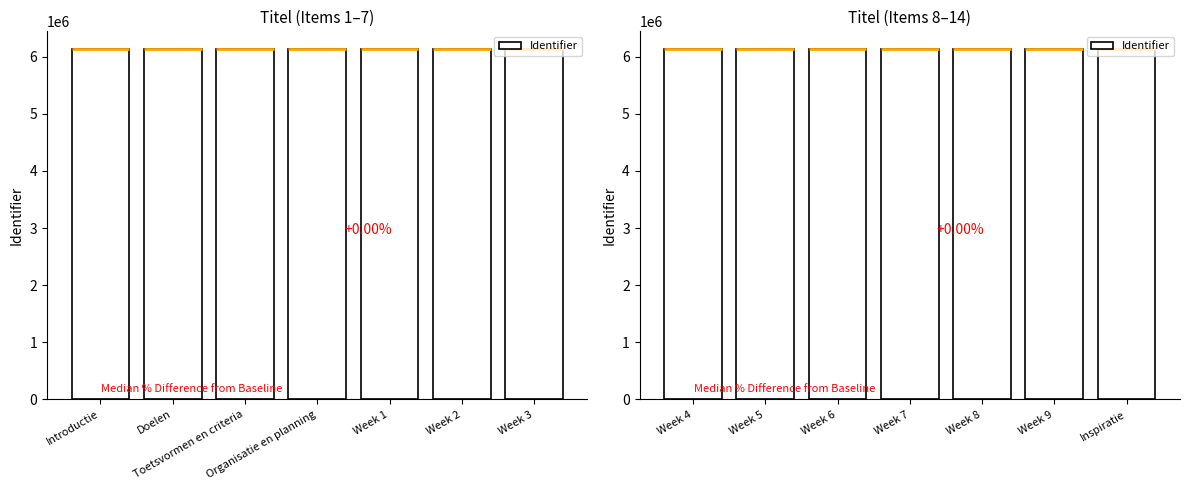

Where does the data first go above 6136839?

Week 8